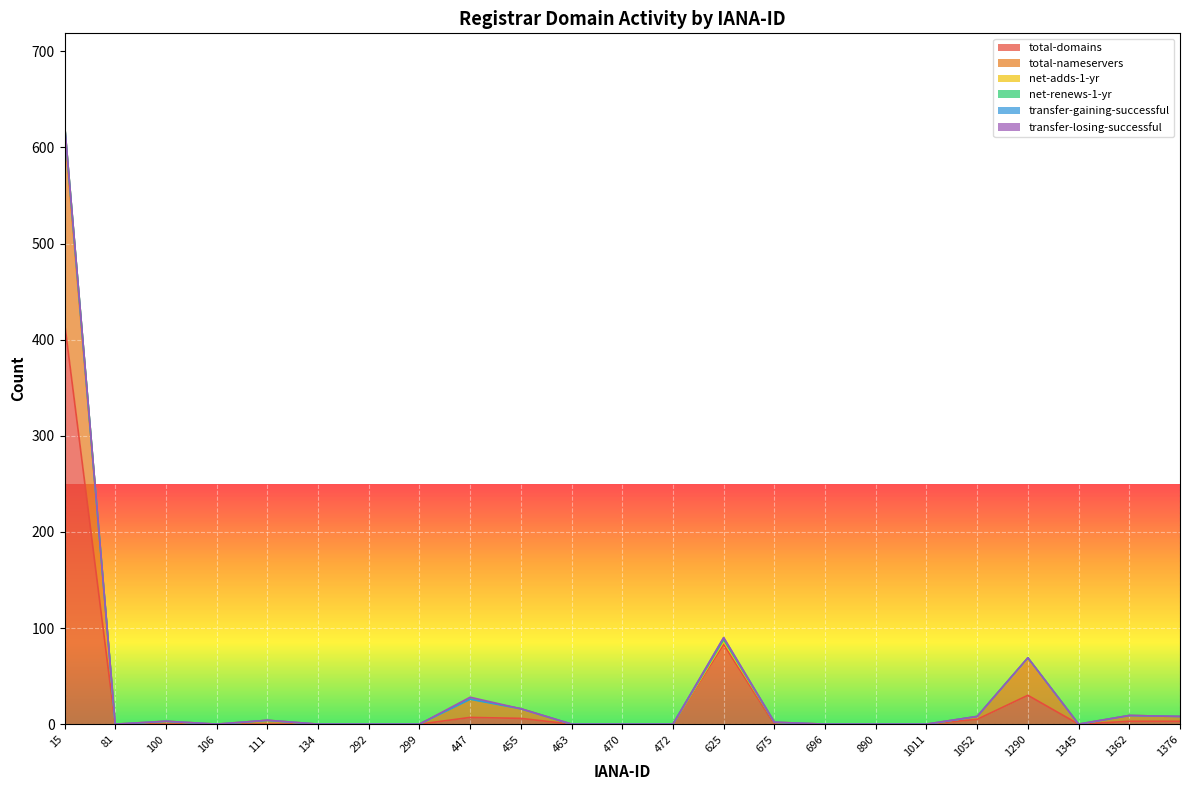

What is the value of the net-adds-1-yr point at the 15th from the left?

2